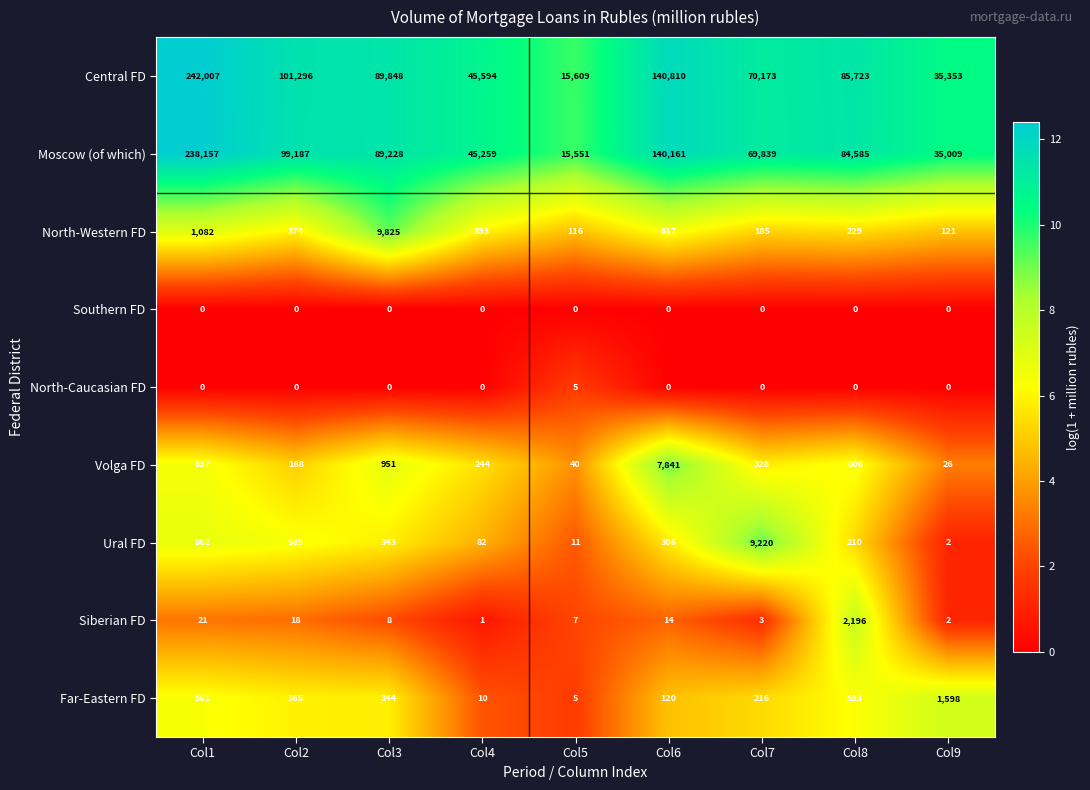

What is the sum of the North-Western FD values at Col8 and Col2?

603